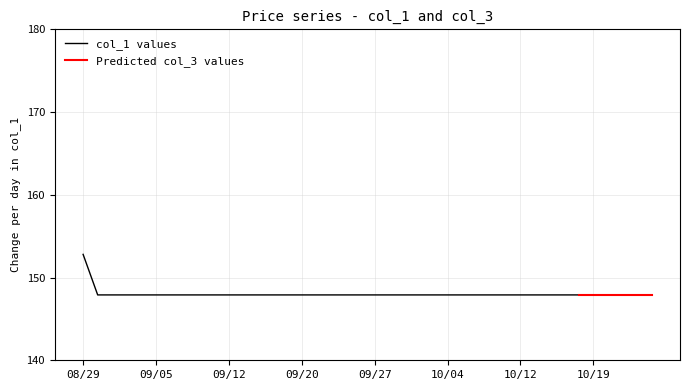

The col_1 values series shows 152.8 at 08/29. True or false?

True